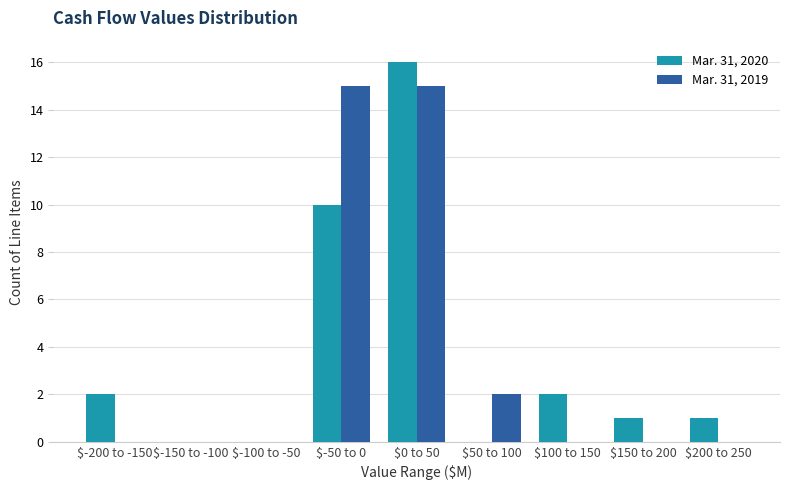

At which label is Mar. 31, 2019 closest to 7?

$50 to 100